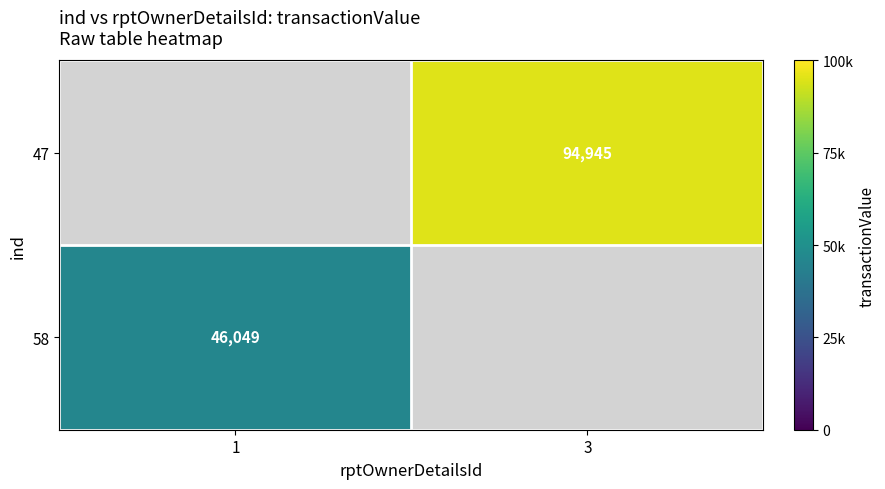

True or false: 58 has a value of 46049 at 1.

True